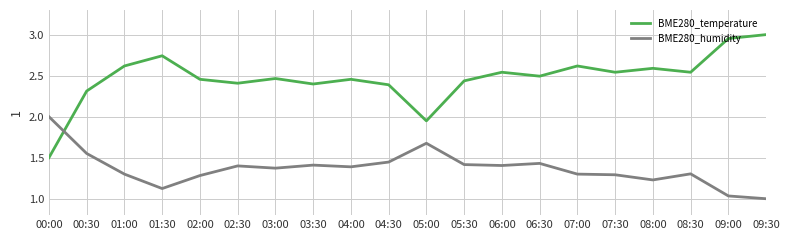

What is the sum of the BME280_humidity values at 07:30 and 09:00?

2.3